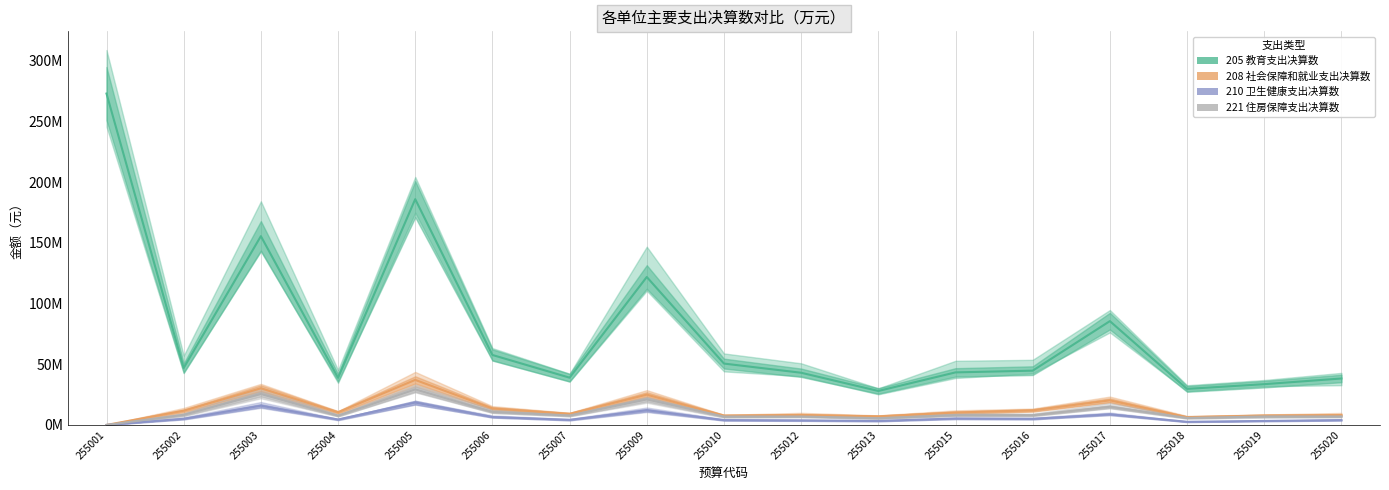

How many positive values does the 210 卫生健康支出决算数 series have?

16